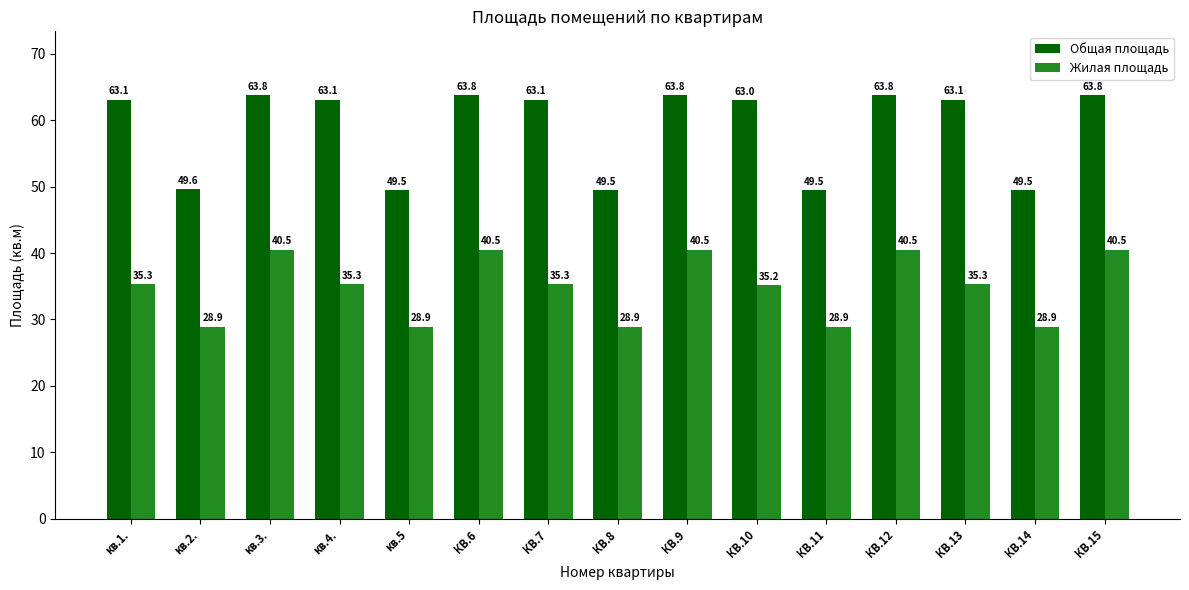

How many data points in Жилая площадь are above 35?

10